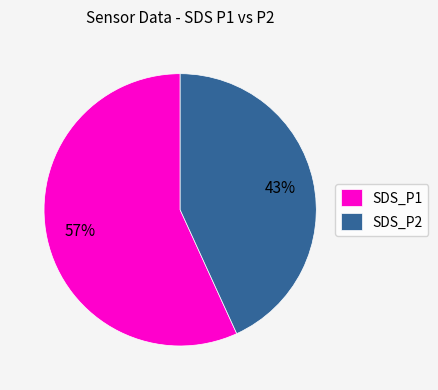

Which slice is the smallest?

SDS_P2